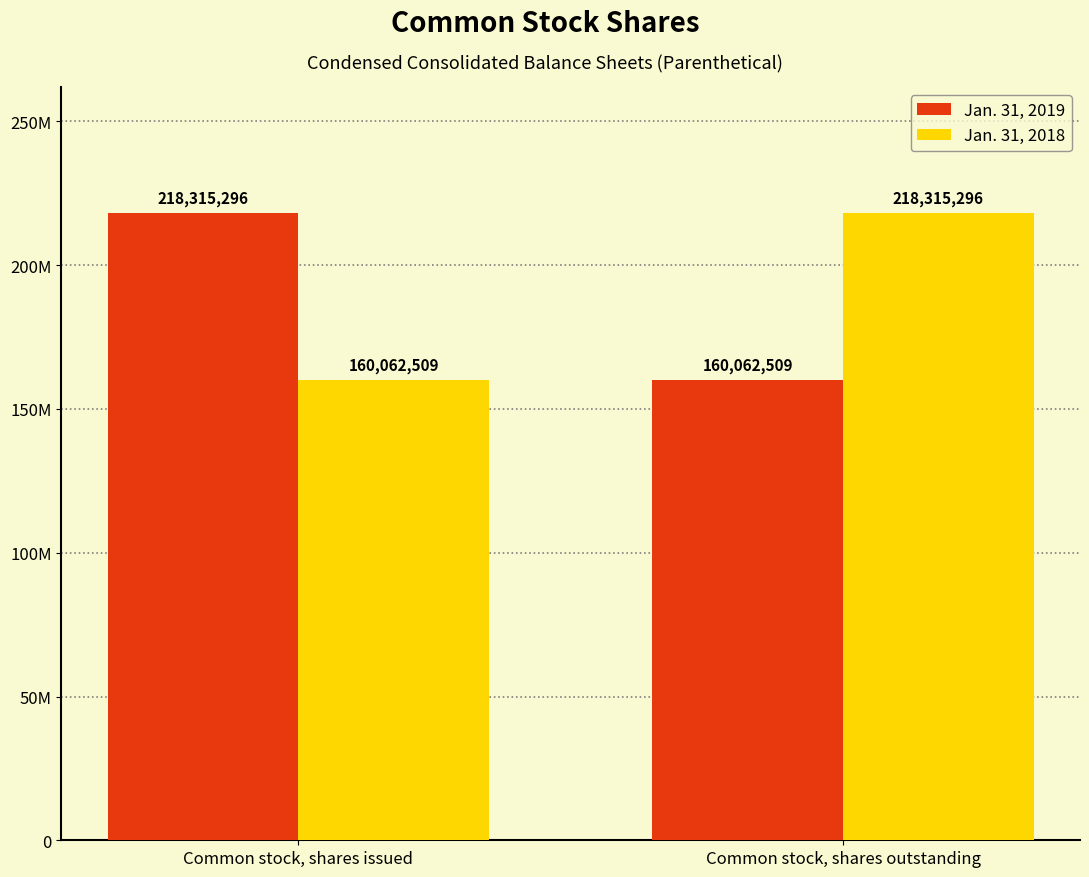

What are all the series names shown in the legend?

Jan. 31, 2019, Jan. 31, 2018